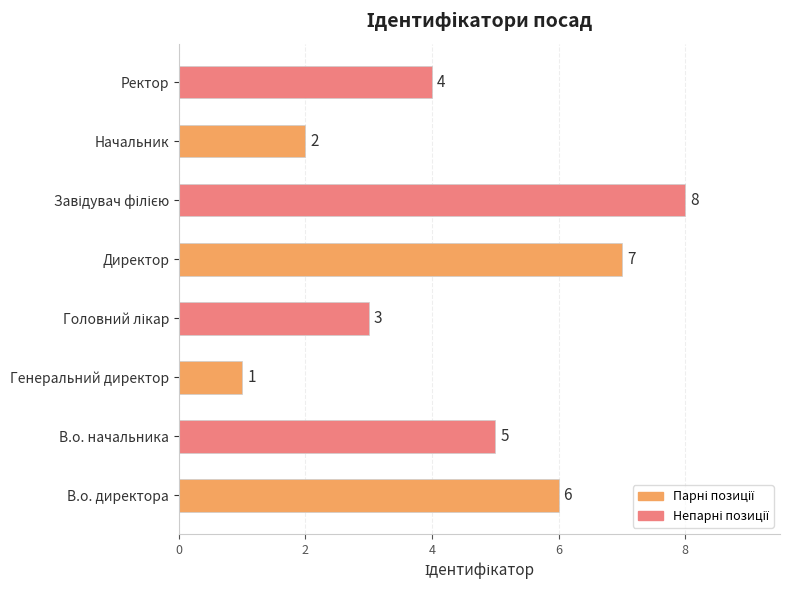

What is the difference between the second highest and second lowest values?

5